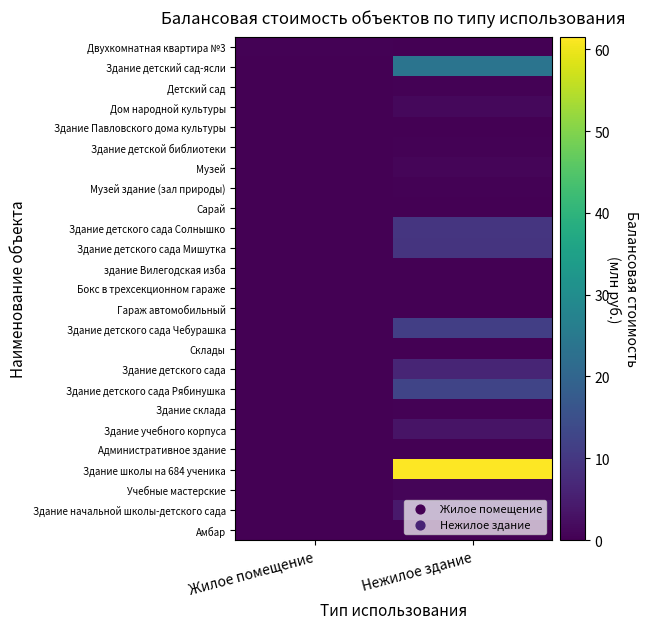

What is the total value across all series at Нежилое здание?

146.8